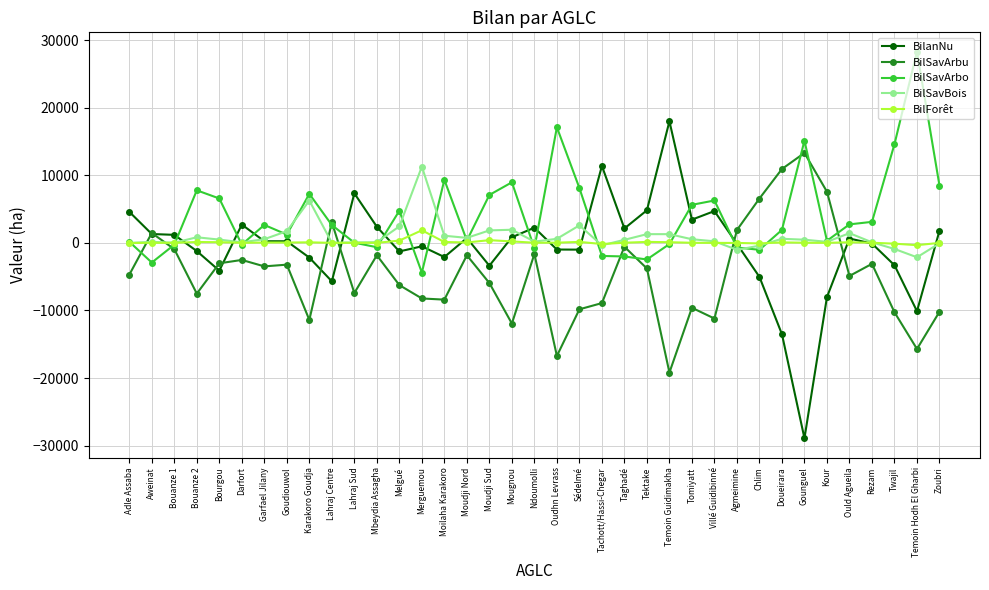

Between which two adjacent categories do BilForêt and BilSavArbu first intersect?

Adle Assaba and Aweinat